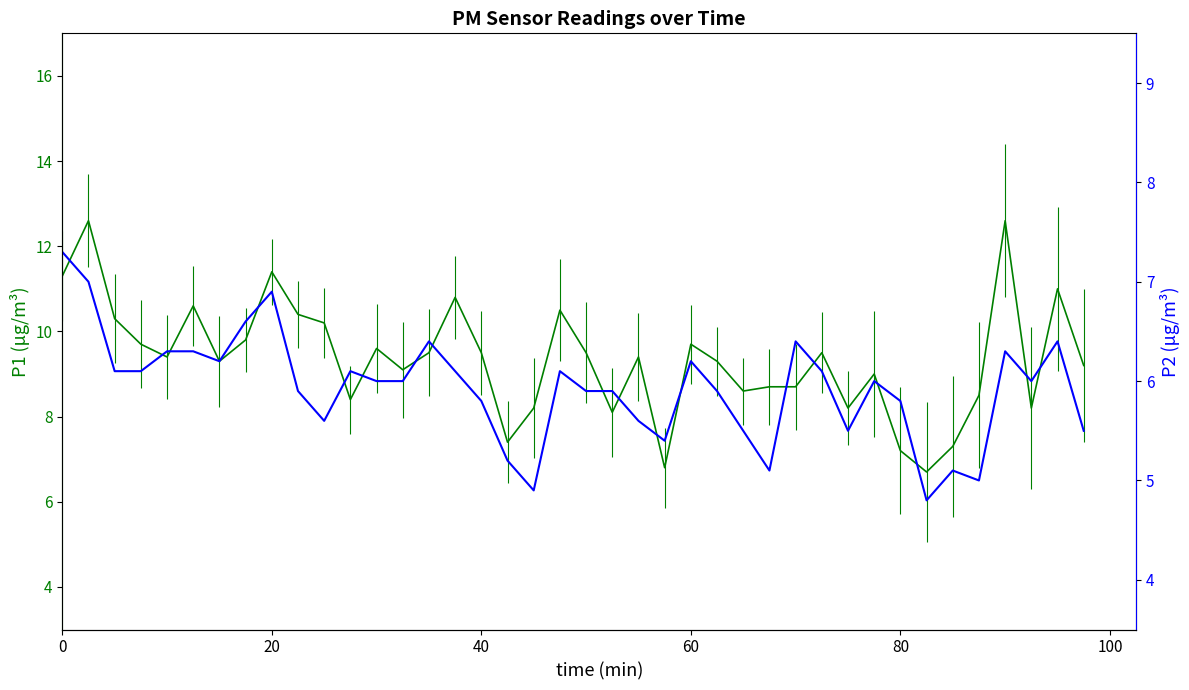

How many interior local valleys (lower than both neighbors) does the data have?

9